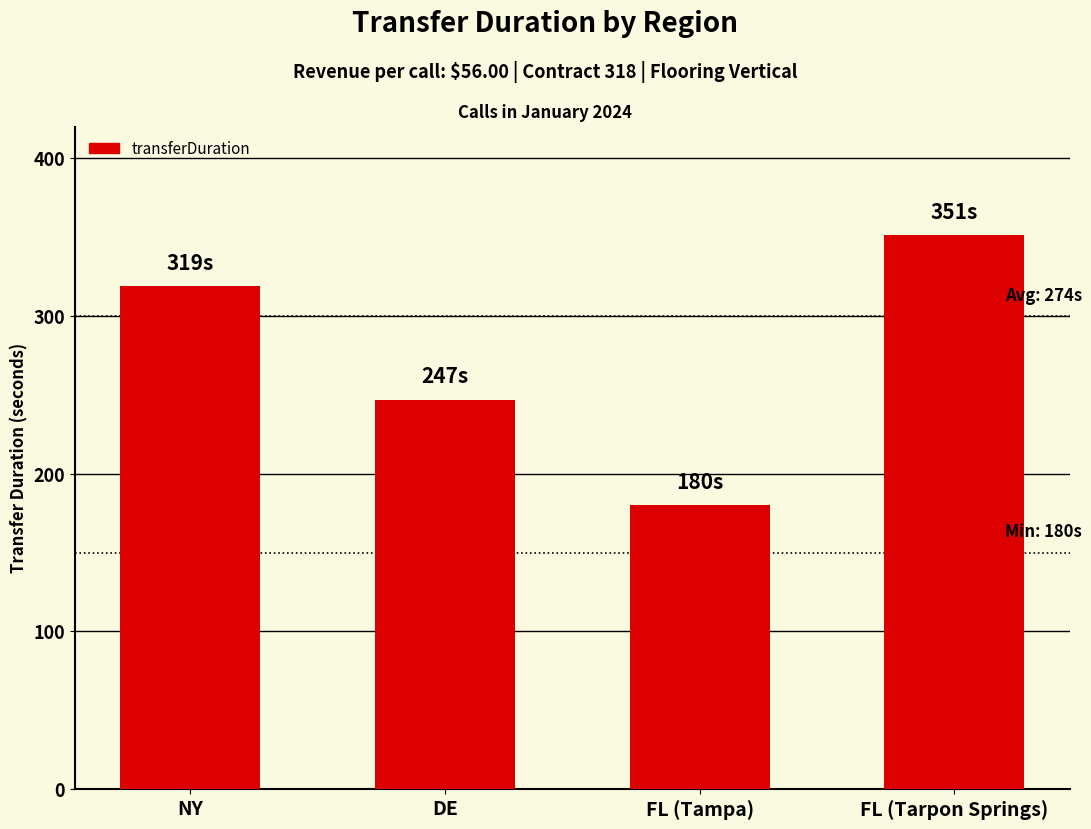

Reading right to left, list all the values displayed in this chart.

FL (Tarpon Springs)=351	FL (Tampa)=180	DE=247	NY=319